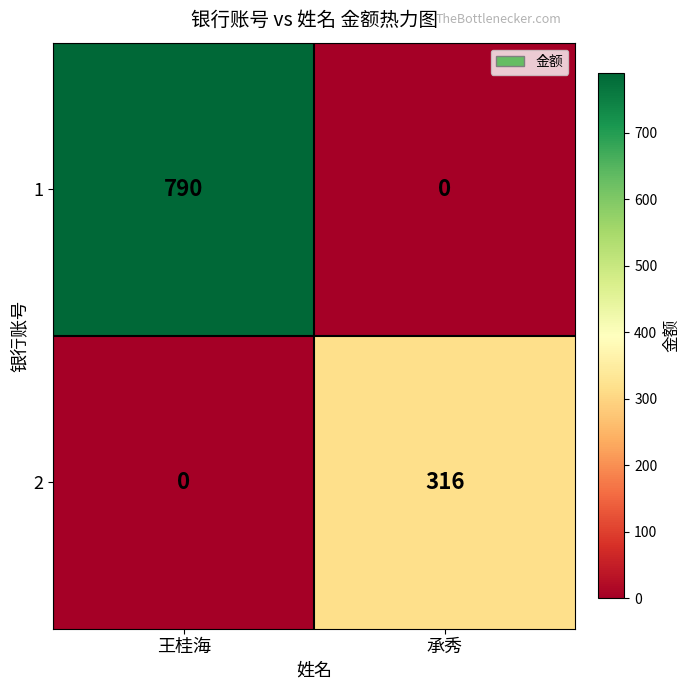

The value of 2 at 王桂海 is -196. True or false?

False